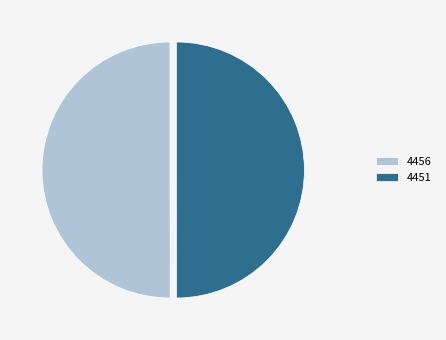

Is it true that 4456 is 36% of the pie?

False